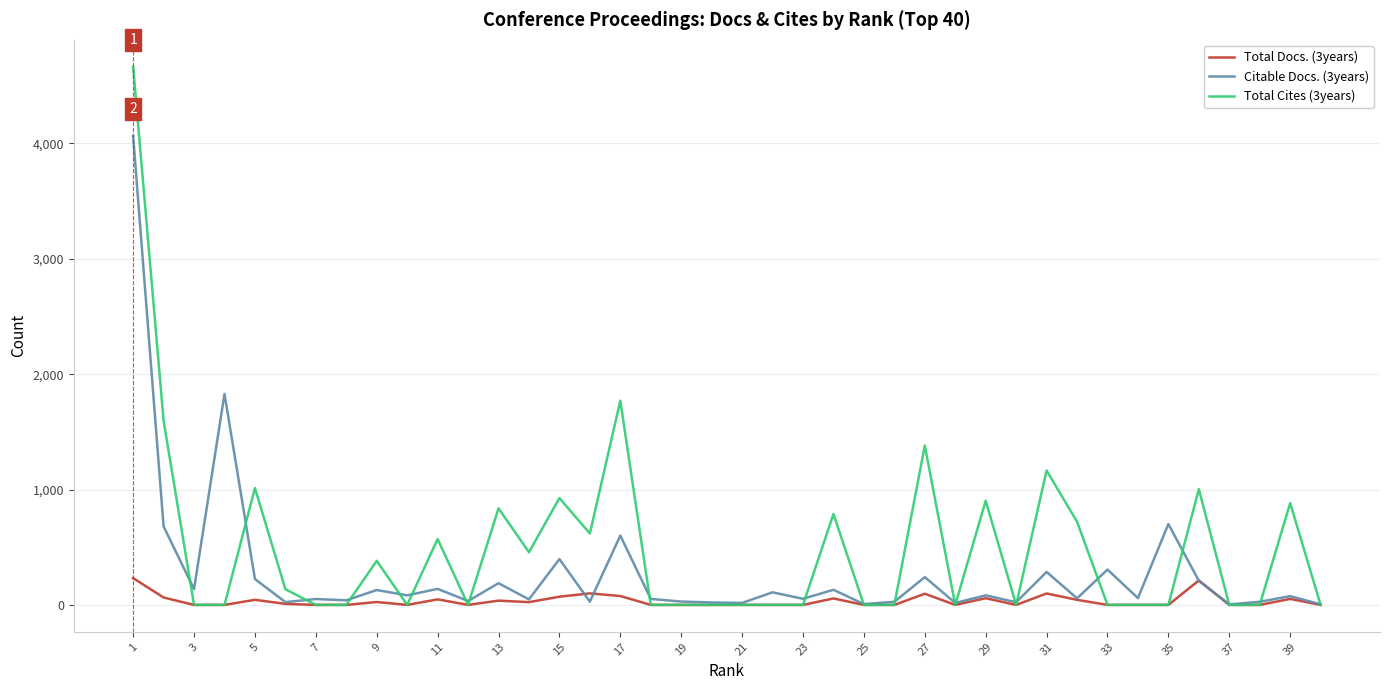

What is the maximum value shown in the chart?

4665